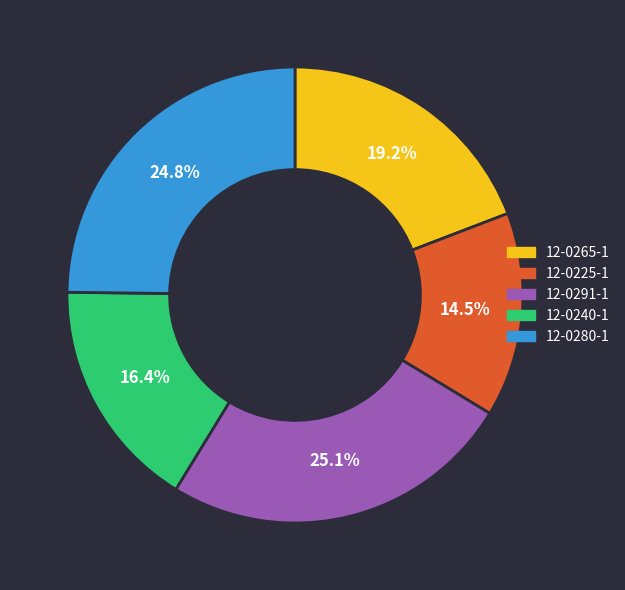

Approximately how many times larger is the value at 12-0225-1 compared to 12-0280-1?

0.6